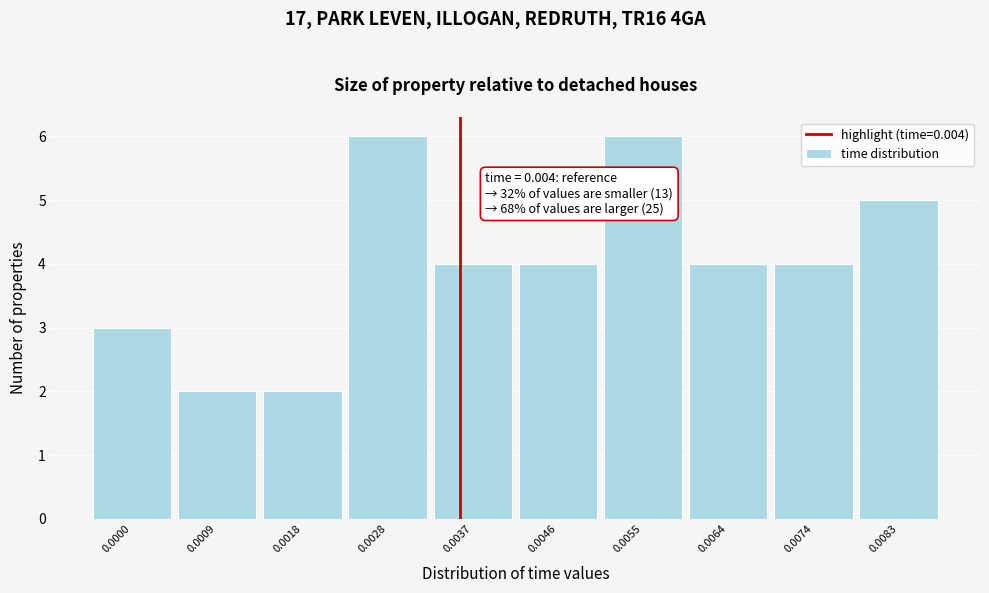

Reading right to left, what are all the values shown in this chart?

0.0083=5	0.0074=4	0.0064=4	0.0055=6	0.0046=4	0.0037=4	0.0028=6	0.0018=2	0.0009=2	0.0000=3